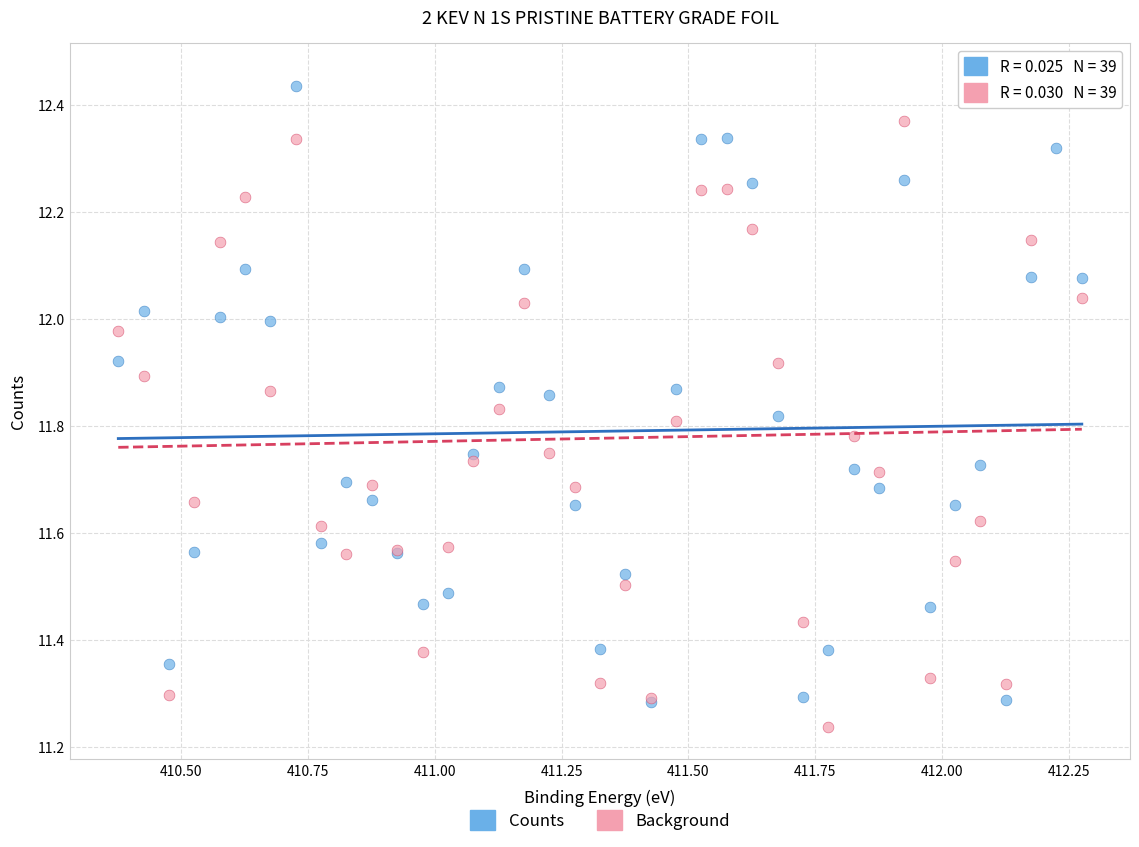

What are all the series names shown in the legend?

Counts, Background